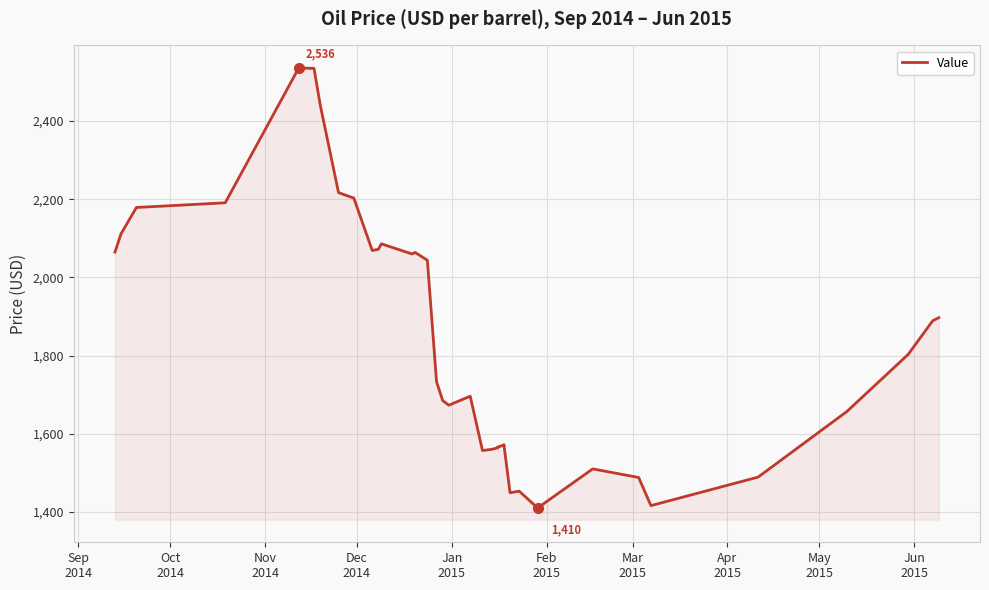

True or false: there are more than 0 points higher than both neighbors.

True